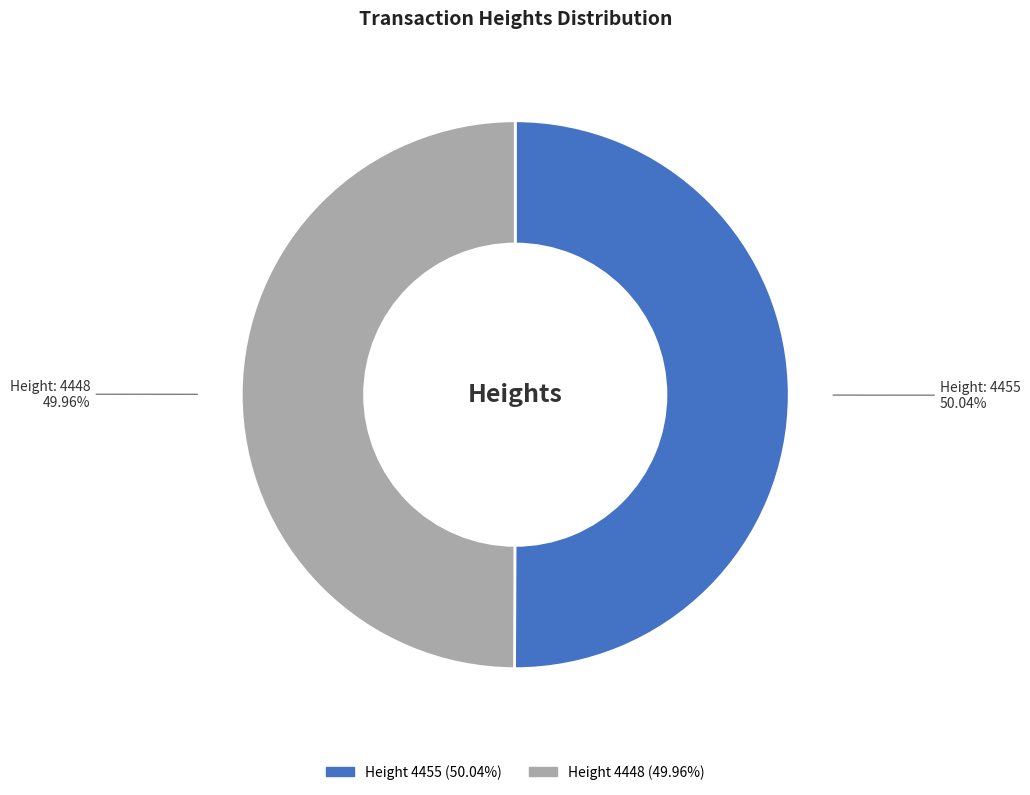

How many segments does this pie chart have?

2